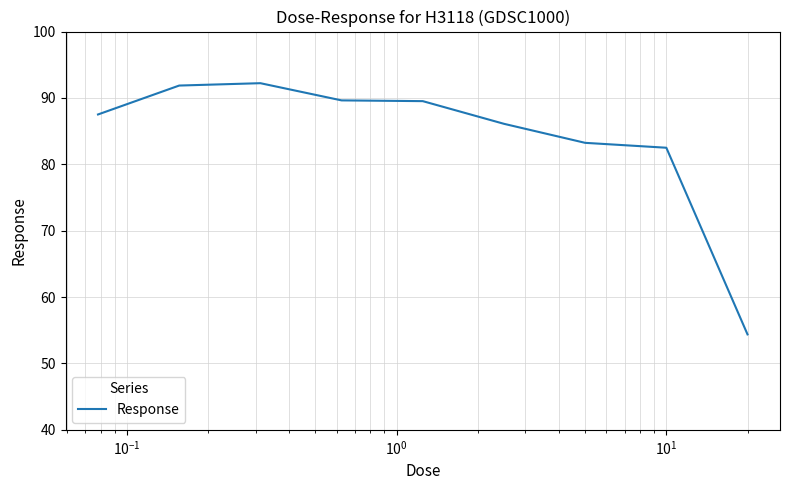

What is the difference between the maximum and minimum values?

37.8